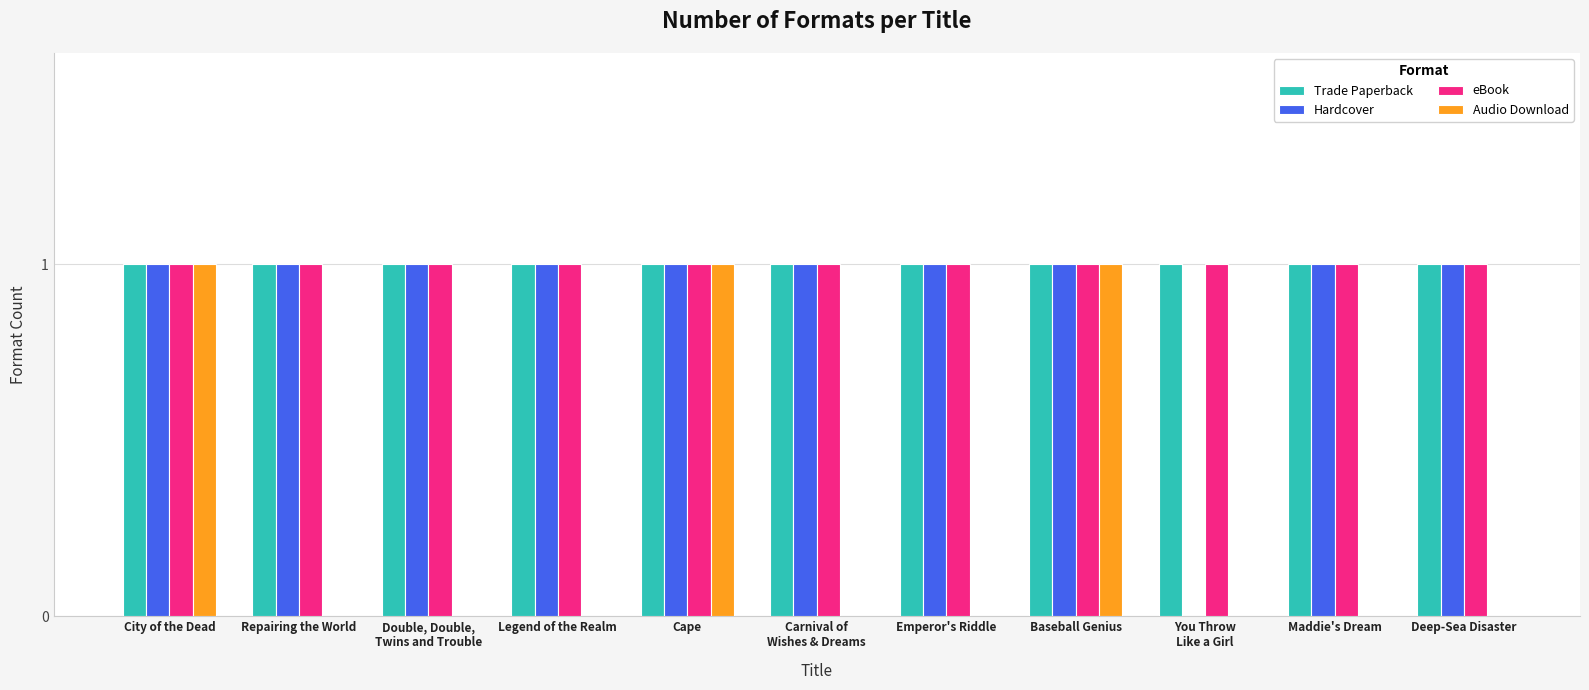

Reading left to right, transcribe all the data shown in this chart.

Trade Paperback: City of the Dead=1	Repairing the World=1	Double, Double,
Twins and Trouble=1	Legend of the Realm=1	Cape=1	Carnival of
Wishes & Dreams=1	Emperor's Riddle=1	Baseball Genius=1	You Throw
Like a Girl=1	Maddie's Dream=1	Deep-Sea Disaster=1
Hardcover: City of the Dead=1	Repairing the World=1	Double, Double,
Twins and Trouble=1	Legend of the Realm=1	Cape=1	Carnival of
Wishes & Dreams=1	Emperor's Riddle=1	Baseball Genius=1	You Throw
Like a Girl=0	Maddie's Dream=1	Deep-Sea Disaster=1
eBook: City of the Dead=1	Repairing the World=1	Double, Double,
Twins and Trouble=1	Legend of the Realm=1	Cape=1	Carnival of
Wishes & Dreams=1	Emperor's Riddle=1	Baseball Genius=1	You Throw
Like a Girl=1	Maddie's Dream=1	Deep-Sea Disaster=1
Audio Download: City of the Dead=1	Repairing the World=0	Double, Double,
Twins and Trouble=0	Legend of the Realm=0	Cape=1	Carnival of
Wishes & Dreams=0	Emperor's Riddle=0	Baseball Genius=1	You Throw
Like a Girl=0	Maddie's Dream=0	Deep-Sea Disaster=0